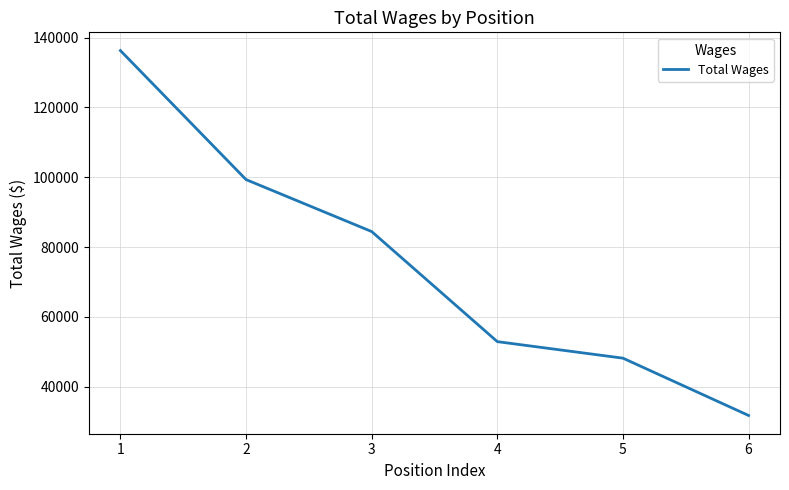

Approximately how many times larger is the value at 2 compared to 5?

2.1